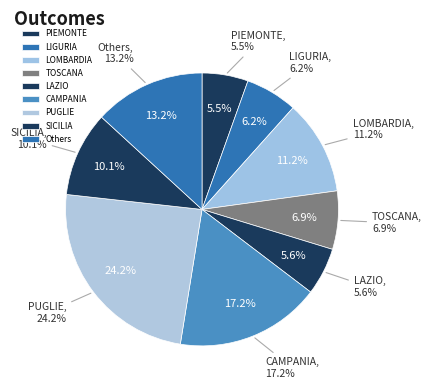

Is MARCHE the majority of the pie?

No